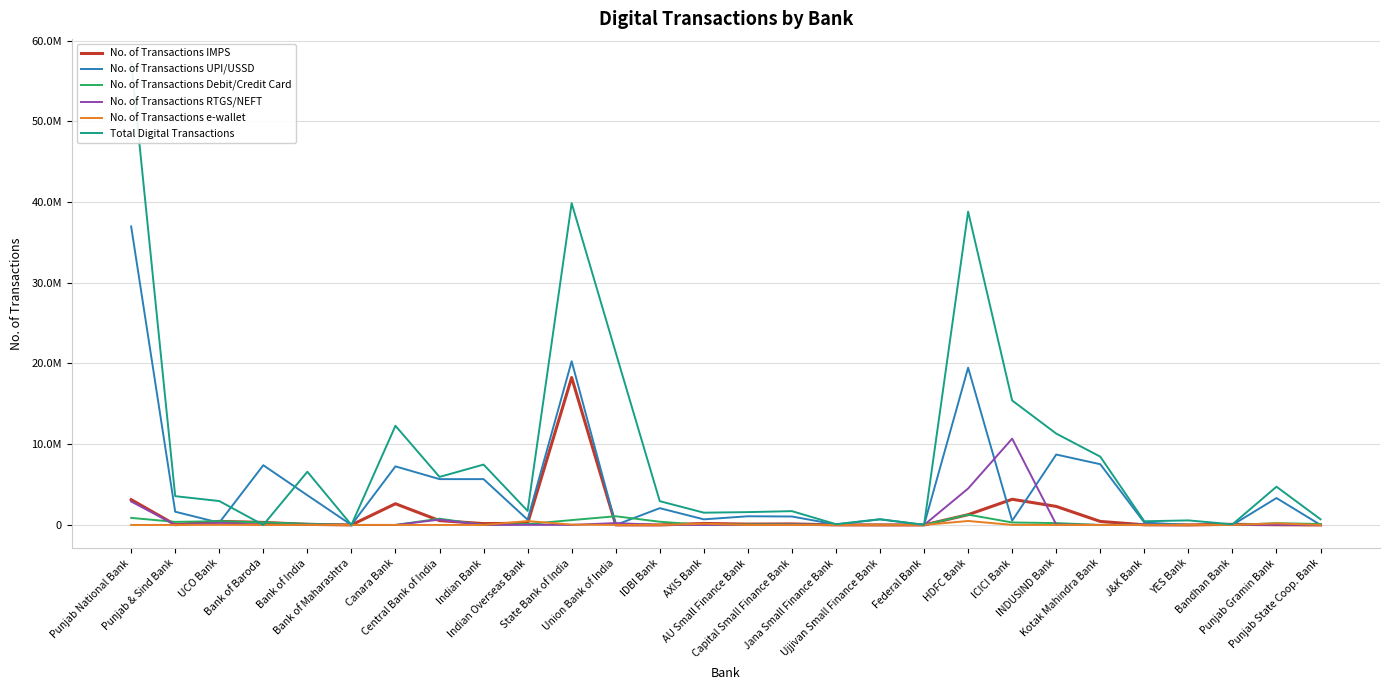

After their last crossing, which series has the higher values: No. of Transactions RTGS/NEFT or No. of Transactions e-wallet?

No. of Transactions RTGS/NEFT